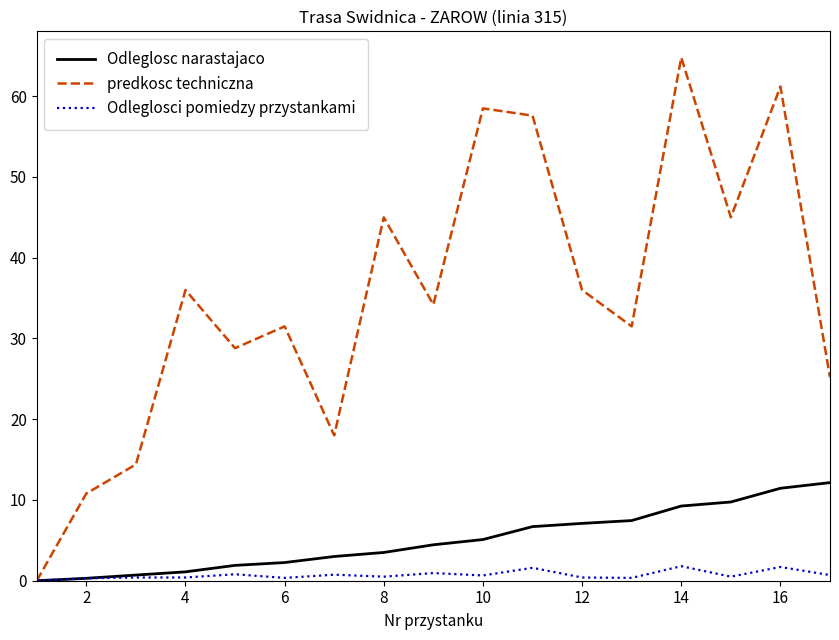

Which series has the largest total across all categories?

predkosc techniczna